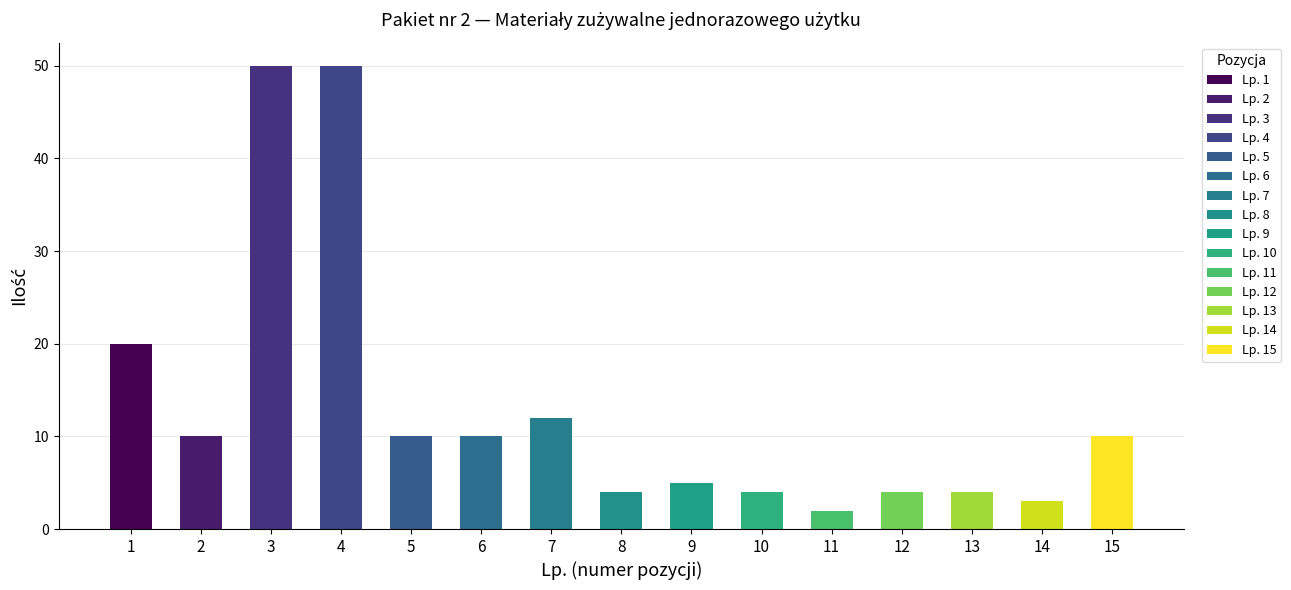

Is it true that the value at 10 is 6?

False